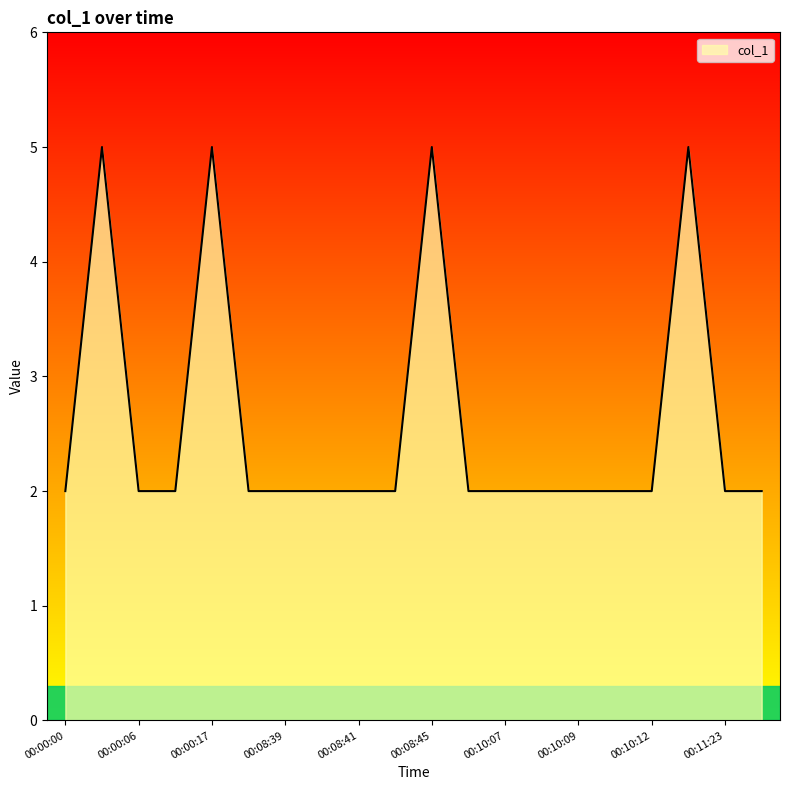

What is the maximum value shown in the chart?

5